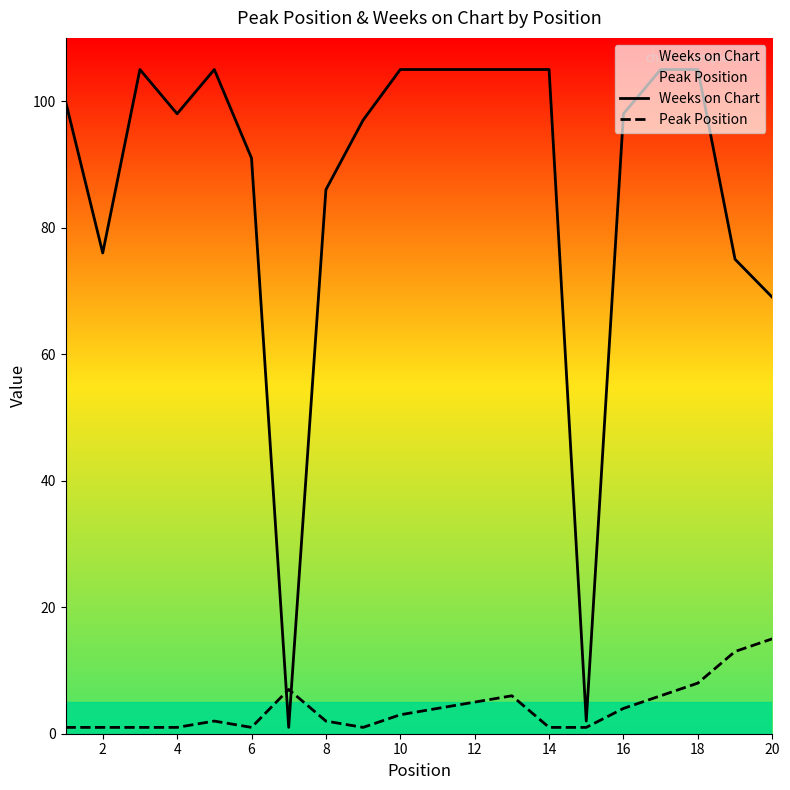

The Peak Position series shows 10 at 20. True or false?

False